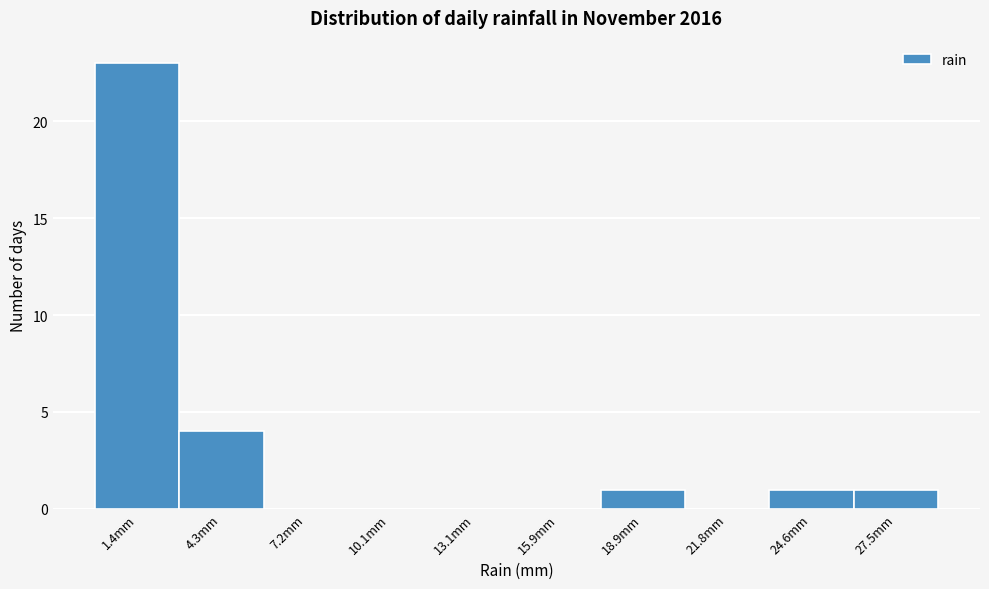

Reading left to right, list every bar in this chart as the range it spans on the x-axis followed by its height. Neither the bar edges nor the heights are printed on the chart, so give them approximately, as read against the axes.

0.0 to 2.9: 23
2.9 to 5.8: 4
5.8 to 8.7: 0
8.7 to 11.6: 0
11.6 to 14.5: 0
14.5 to 17.4: 0
17.4 to 20.3: 1
20.3 to 23.2: 0
23.2 to 26.1: 1
26.1 to 29.0: 1